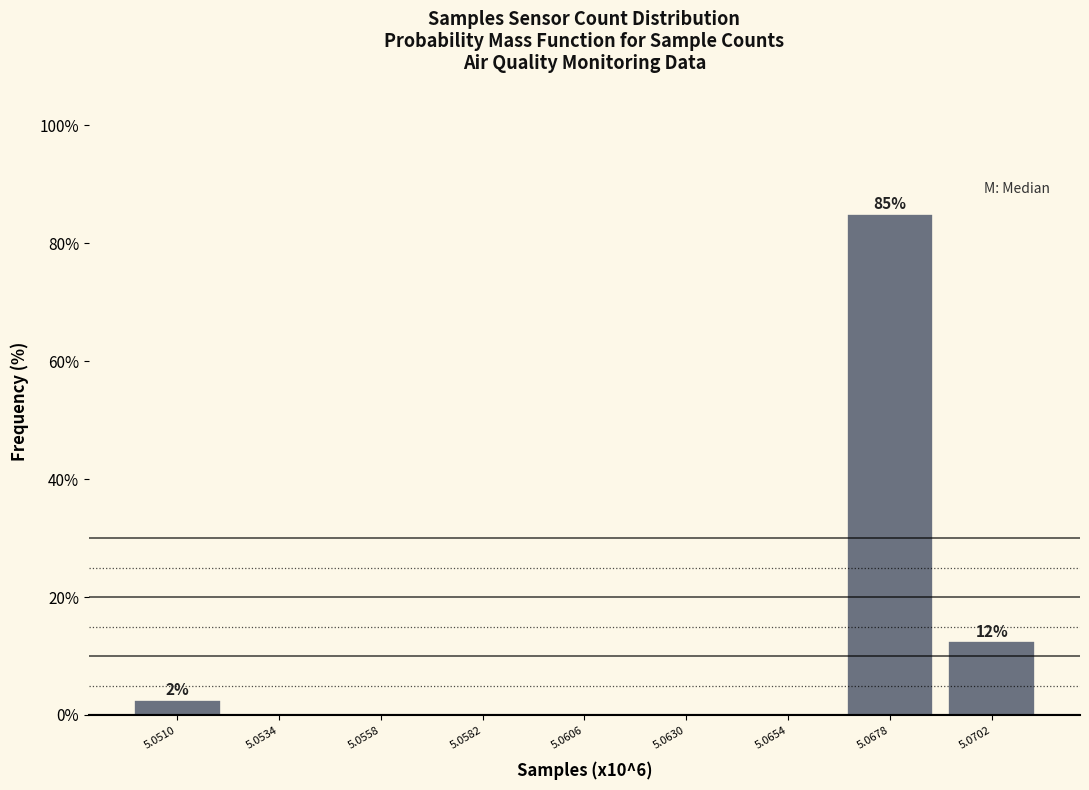

Reading left to right, transcribe all the data shown in this chart.

5.0510=2.5	5.0534=0.0	5.0558=0.0	5.0582=0.0	5.0606=0.0	5.0630=0.0	5.0654=0.0	5.0678=85.0	5.0702=12.5